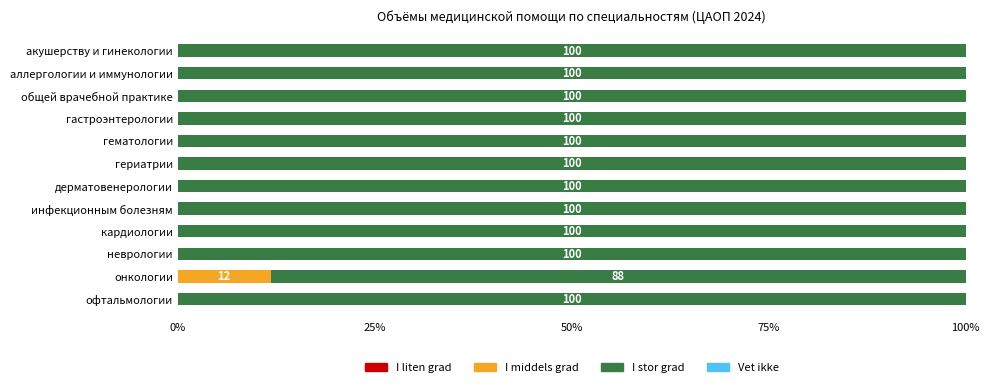

What value does the I middels grad series have at онкологии?

11.8